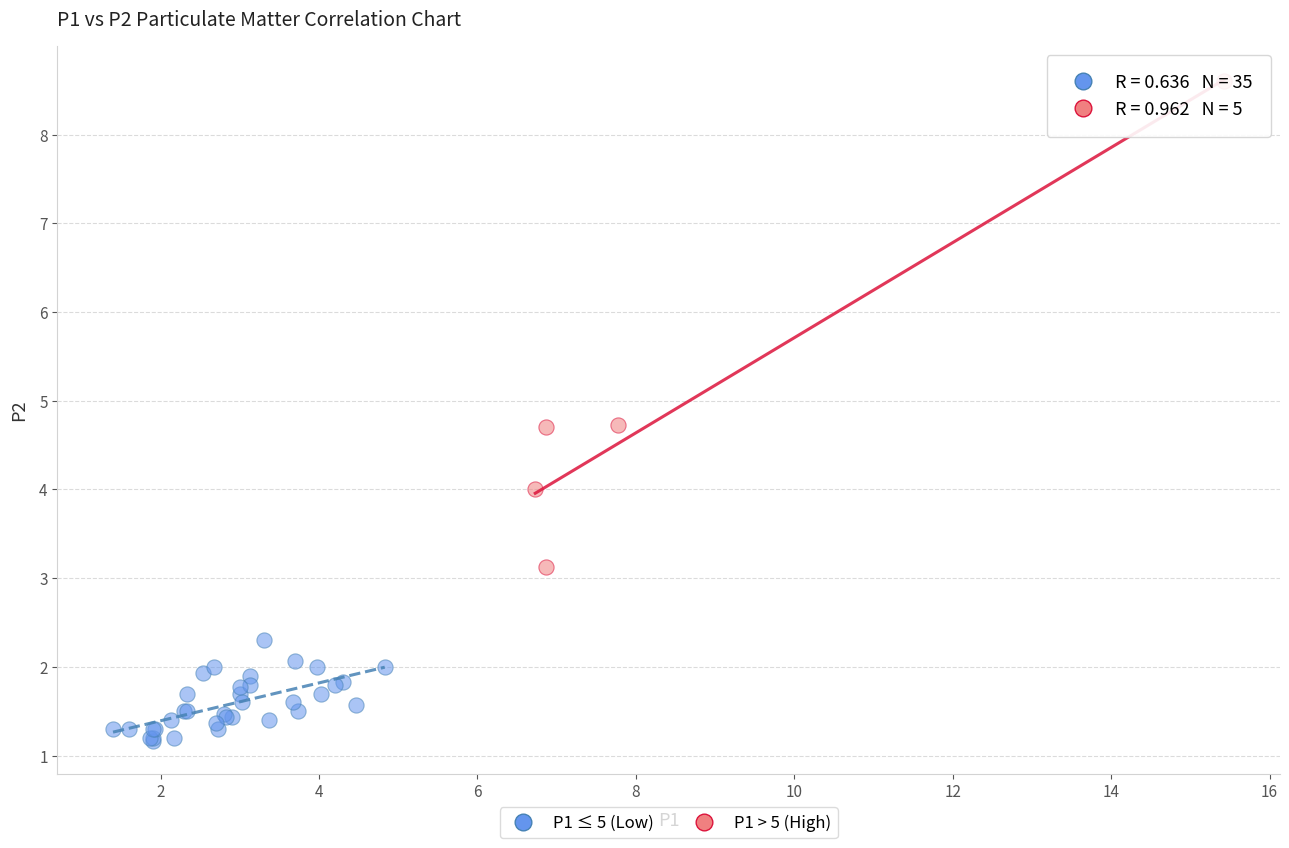

What are all the series names shown in the legend?

P1 ≤ 5 (Low), P1 > 5 (High)